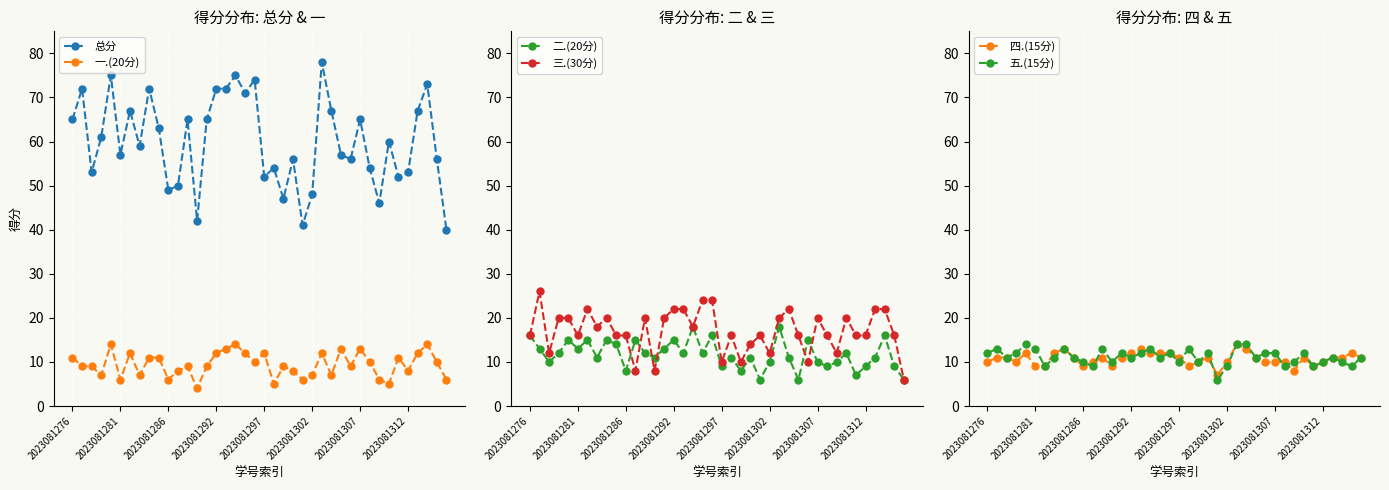

The 二.(20分) series shows 15 at 32. True or false?

False